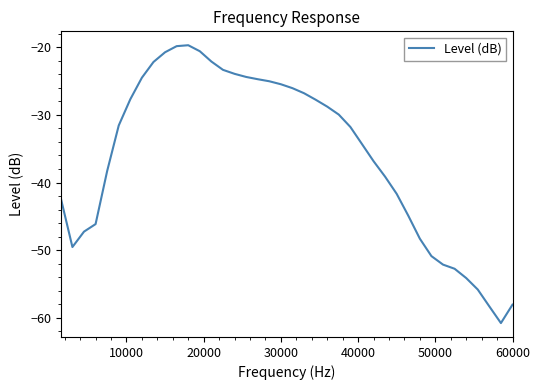

What is the maximum value shown in the chart?

-19.7